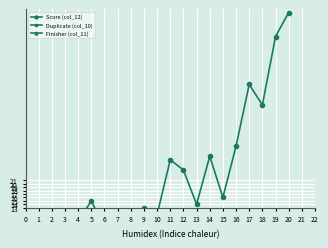

List the labels in order of Score (col_12) value, largest first.

20, 19, 17, 18, 16, 14, 11, 12, 15, 5, 13, 9, 10, 7, 8, 4, 6, 3, 2, 1, 0